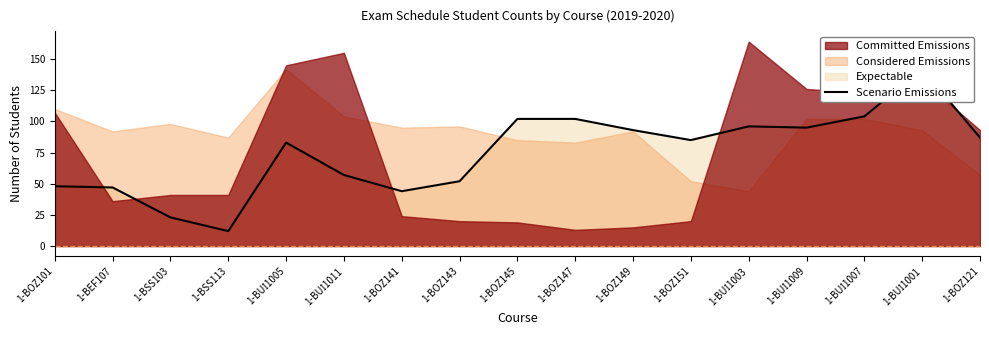

At which category does the data reach its first local peak?

1-BUİ1005